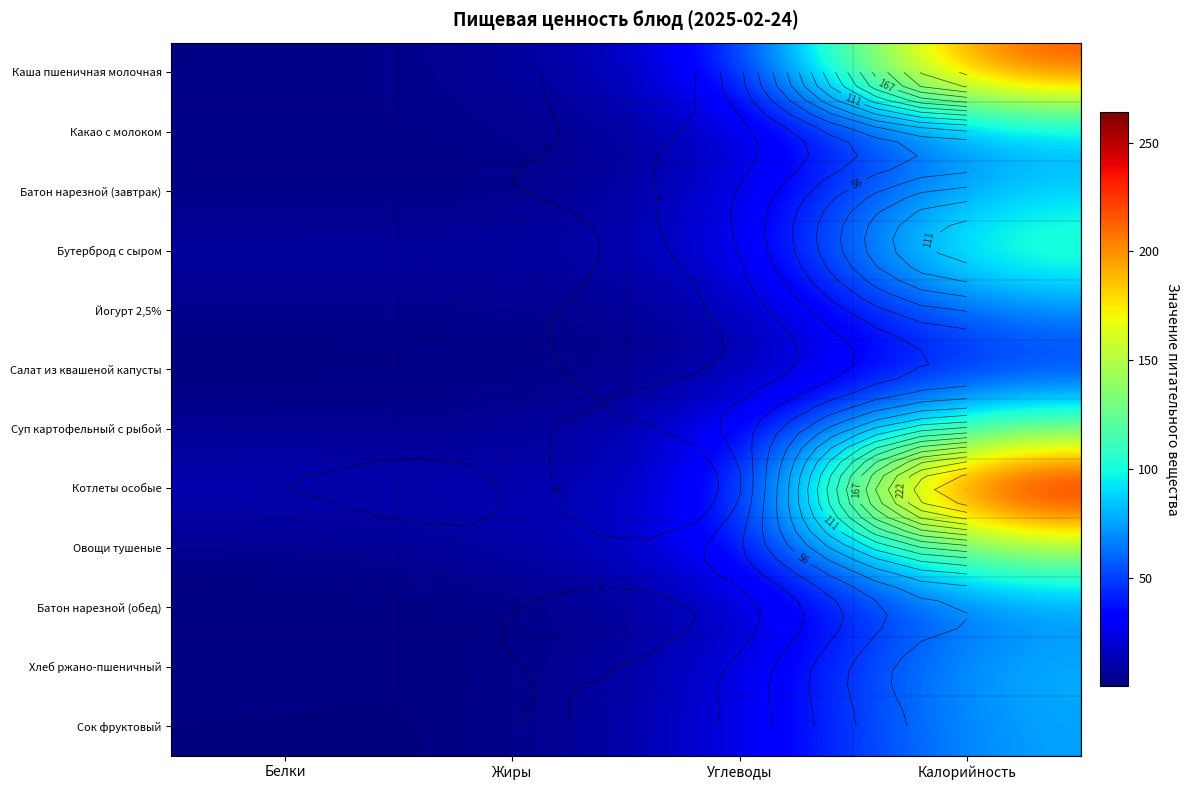

Which series has the widest spread of values?

Котлеты особые